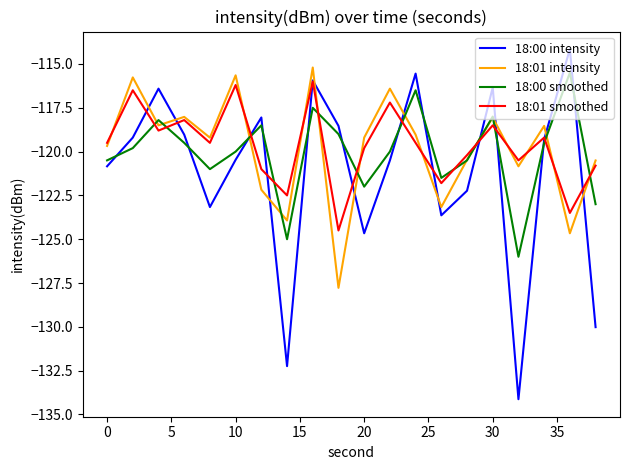

Which series ends up on top after the final intersection of 18:01 smoothed and 18:00 smoothed?

18:01 smoothed